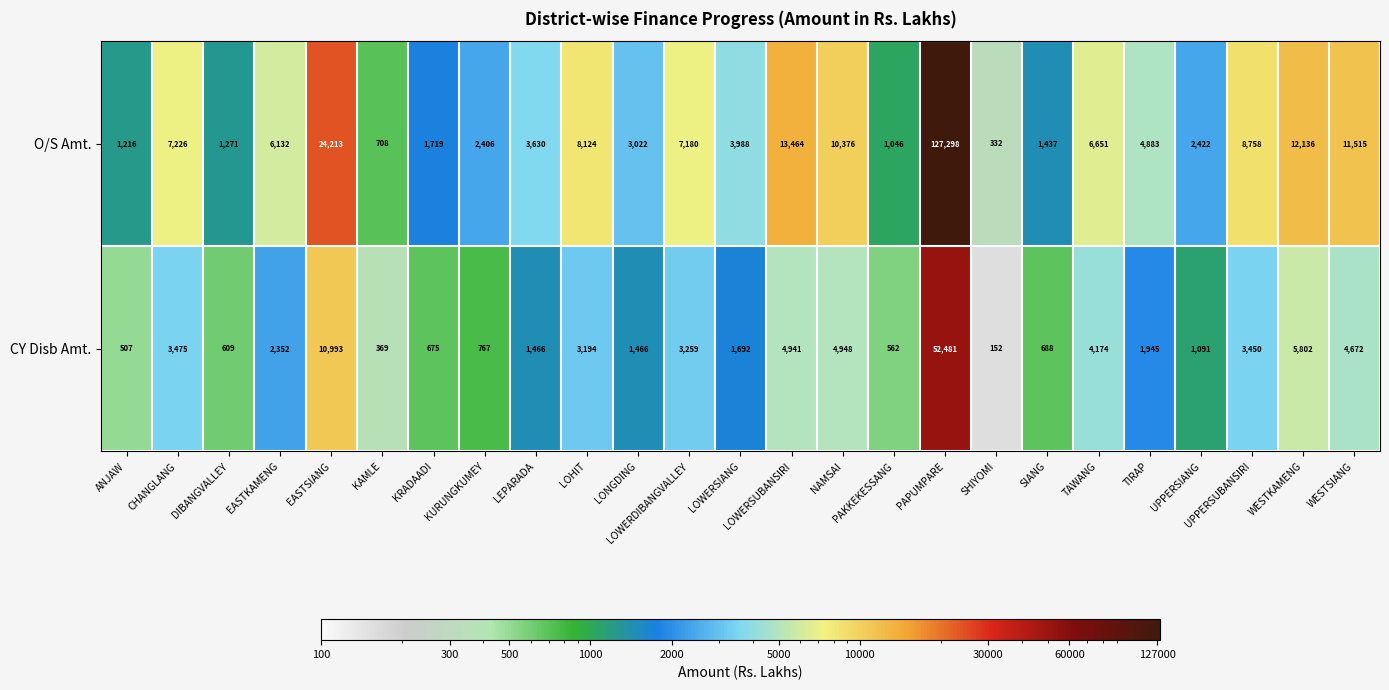

What is the sum of all O/S Amt. values?

271153